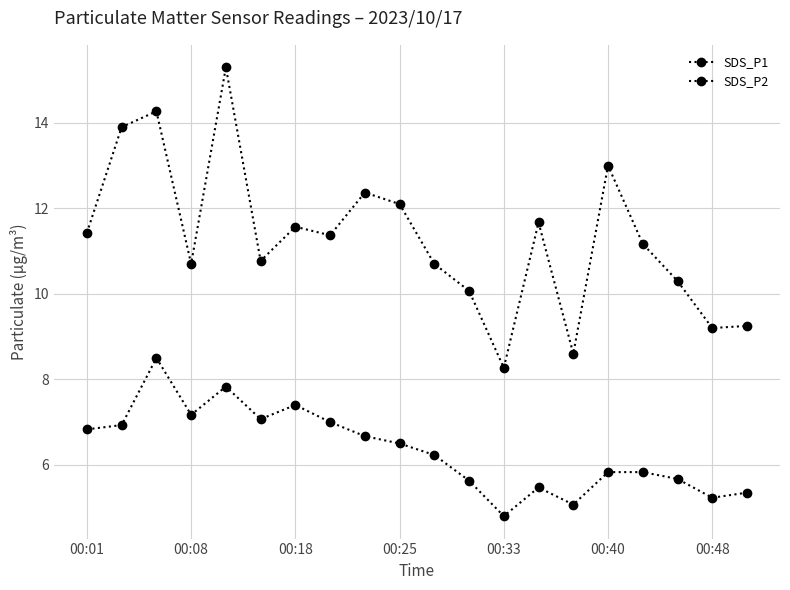

How many lines are shown in the chart?

2